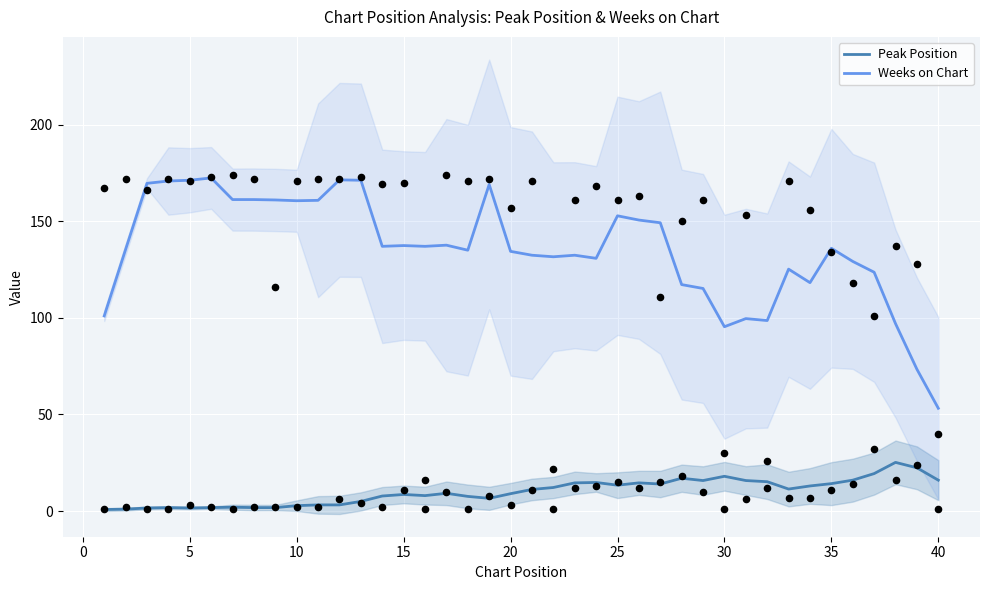

The Weeks on Chart series shows 180.2 at 20. True or false?

False